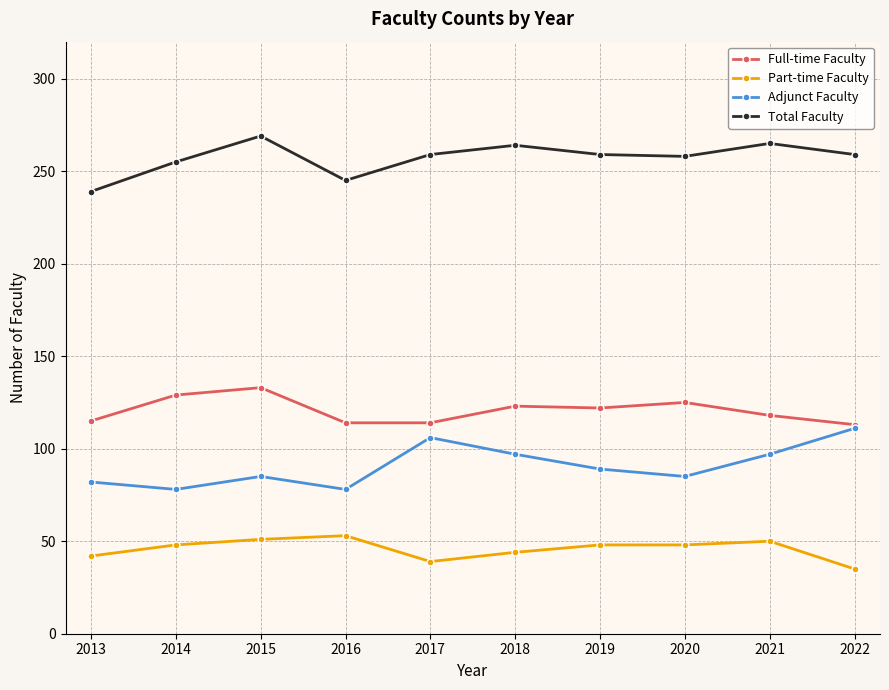

True or false: Total Faculty and Full-time Faculty cross at least once.

False